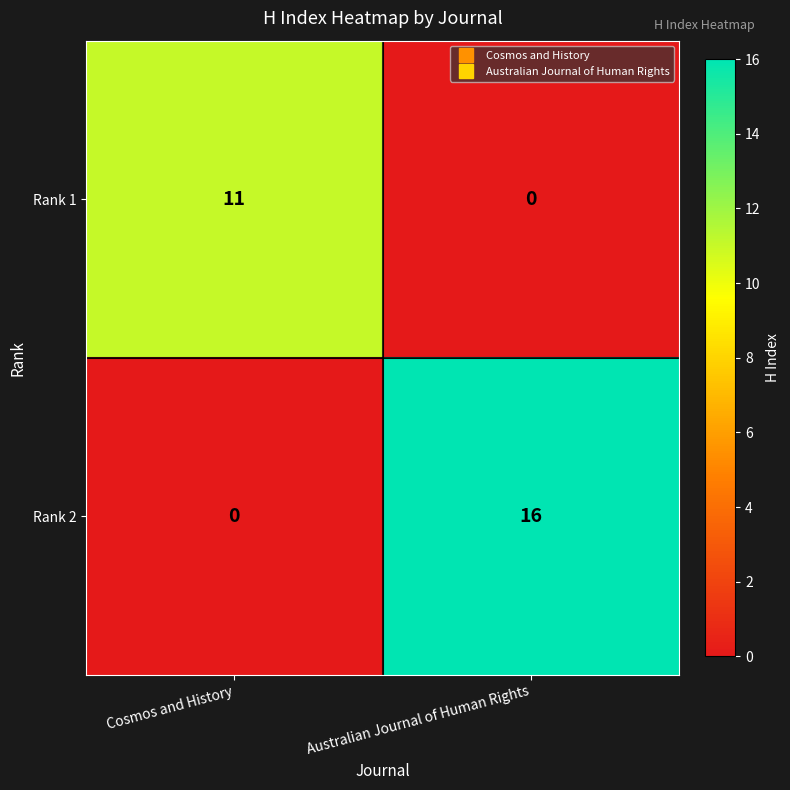

Which series has the largest range (max minus min)?

Rank 2